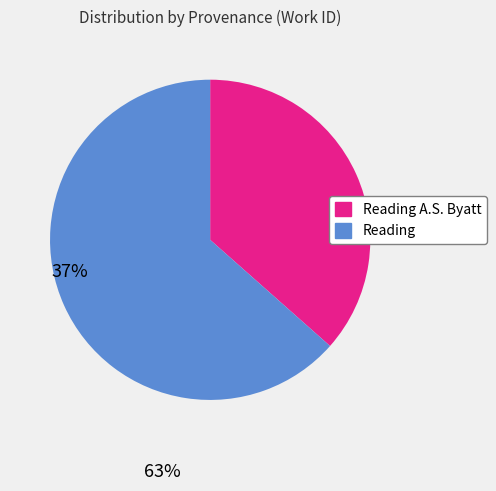

Is there any slice that represents more than half of the pie?

Yes